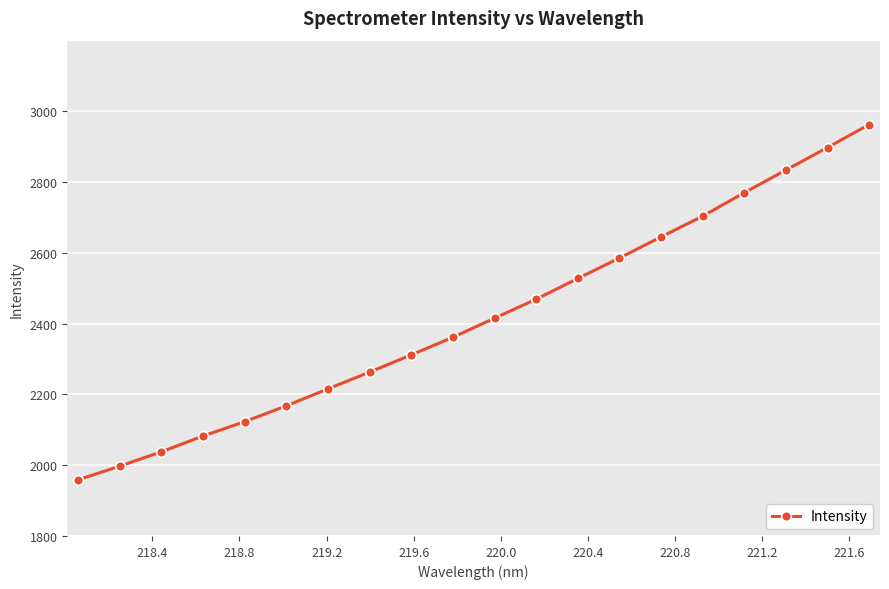

What is the value of the 5th point from the left?

2123.0